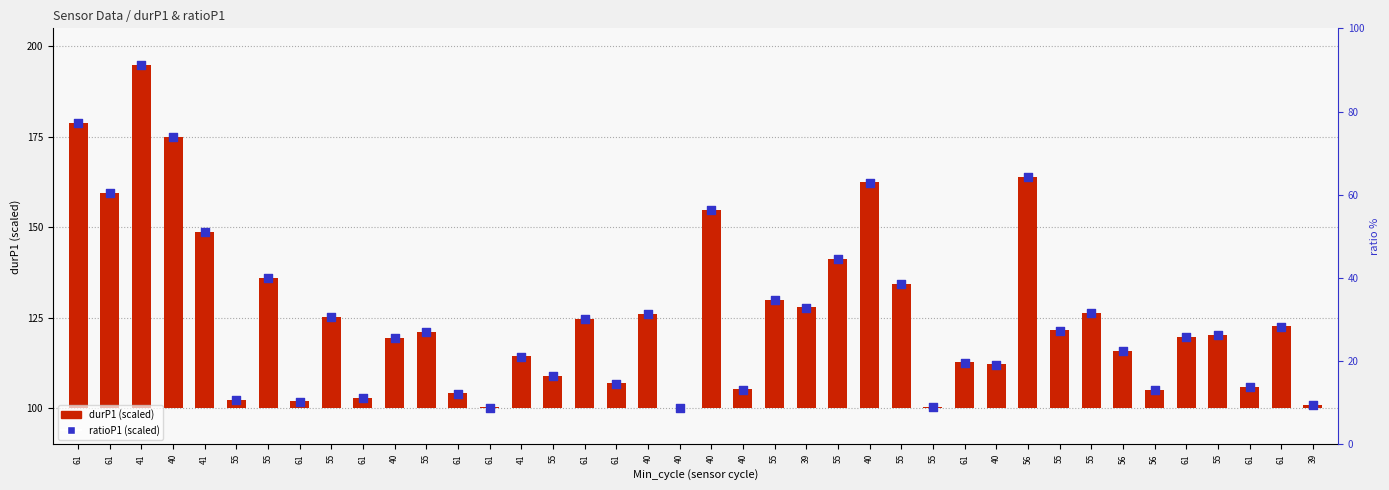

What is the total value across all series at 61?

257.7